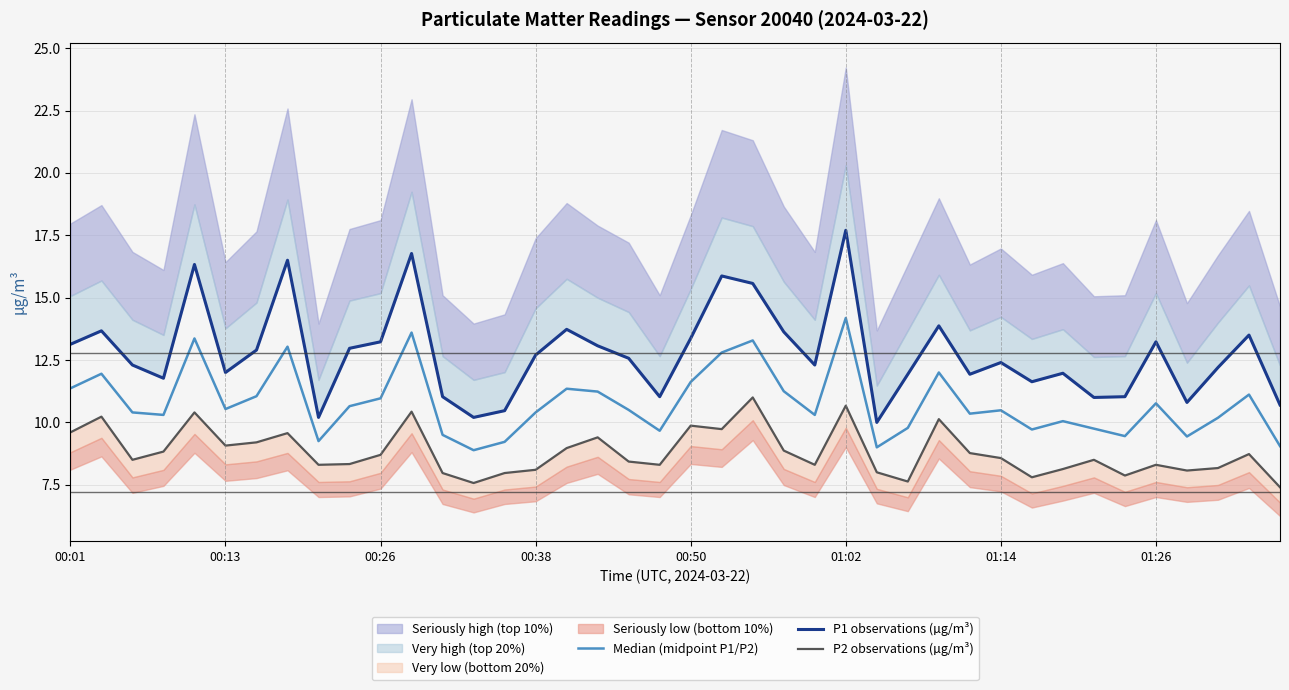

What is the difference between the P1 observations (µg/m³) values at 18 and 29?

0.6